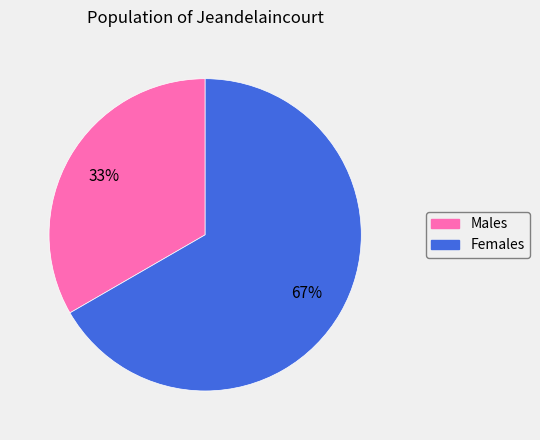

Does any single category account for the majority?

Yes